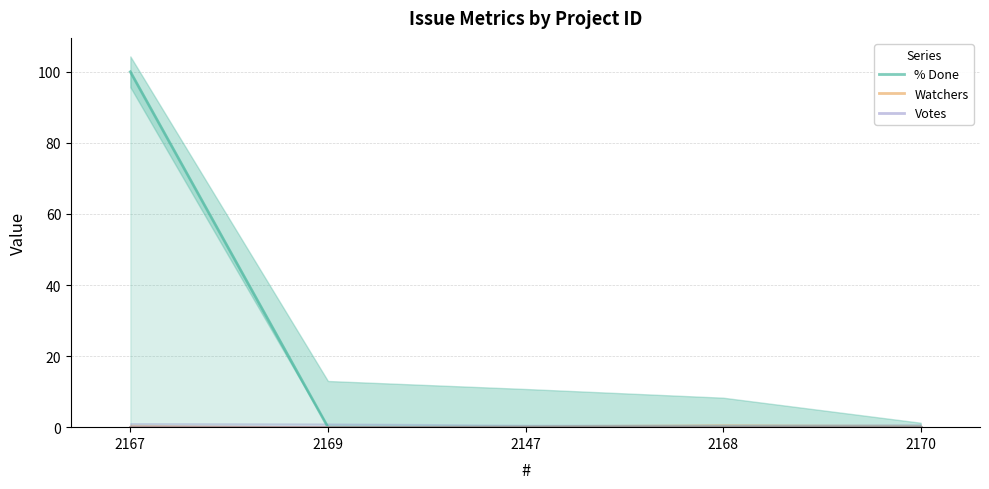

Does the chart display data point markers on the line(s)?

No